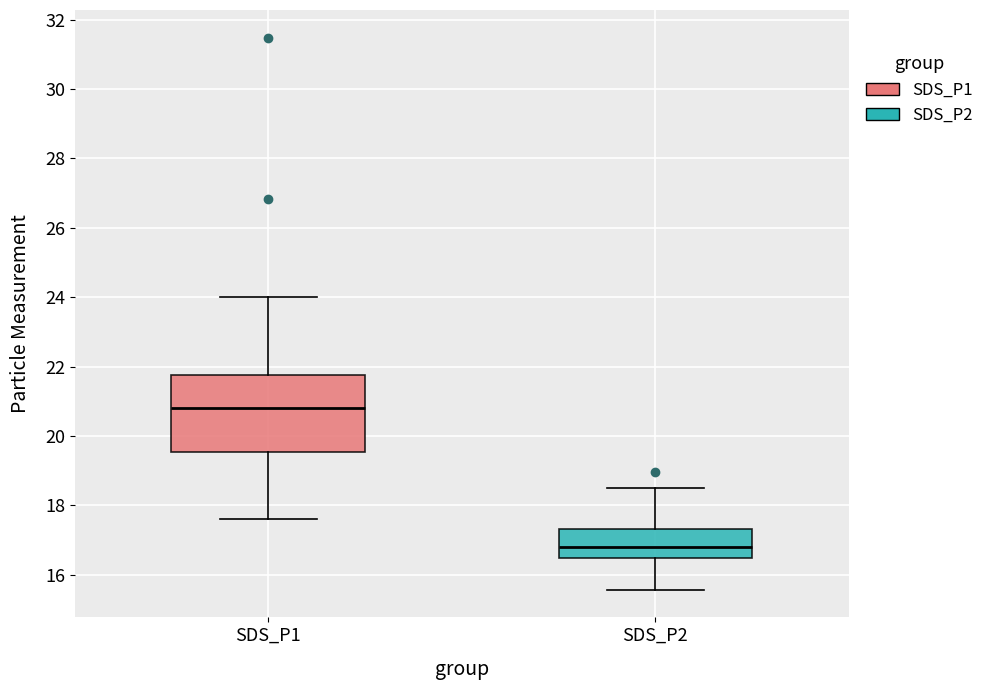

Reading left to right, transcribe this box plot: for each box, give where its median line is, the range the box spans, and where its two whiskers end, as read against the y-axis. The values are not printed on the chart, so give them approximately, as read against the axis.

SDS_P1: median 20.8, box 19.6 to 21.8, whiskers 17.6 to 24.0
SDS_P2: median 16.8, box 16.4 to 17.4, whiskers 15.6 to 18.6